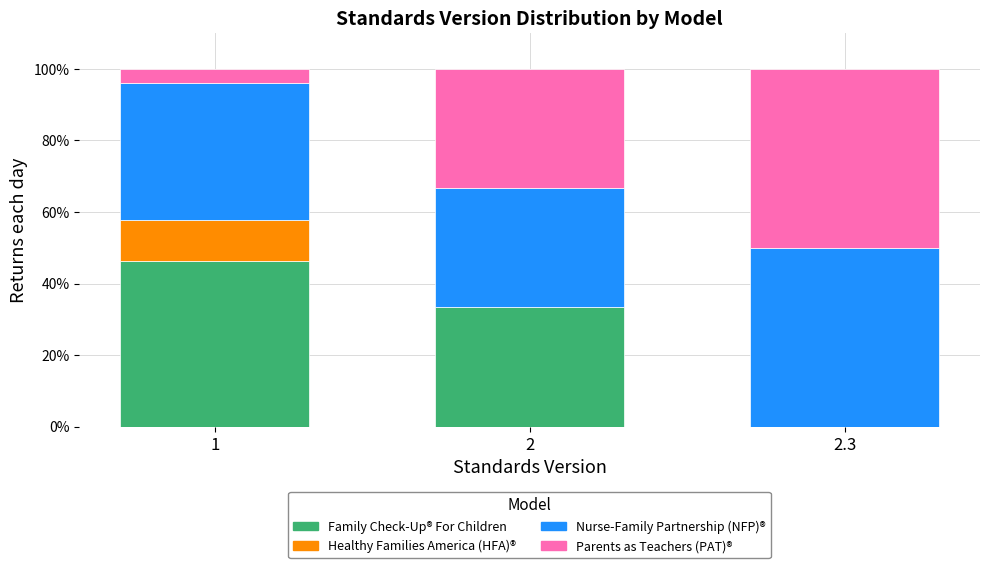

Reading left to right, list the values for the Family Check-Up® For Children series.

1=46.2	2=33.3	2.3=0.0